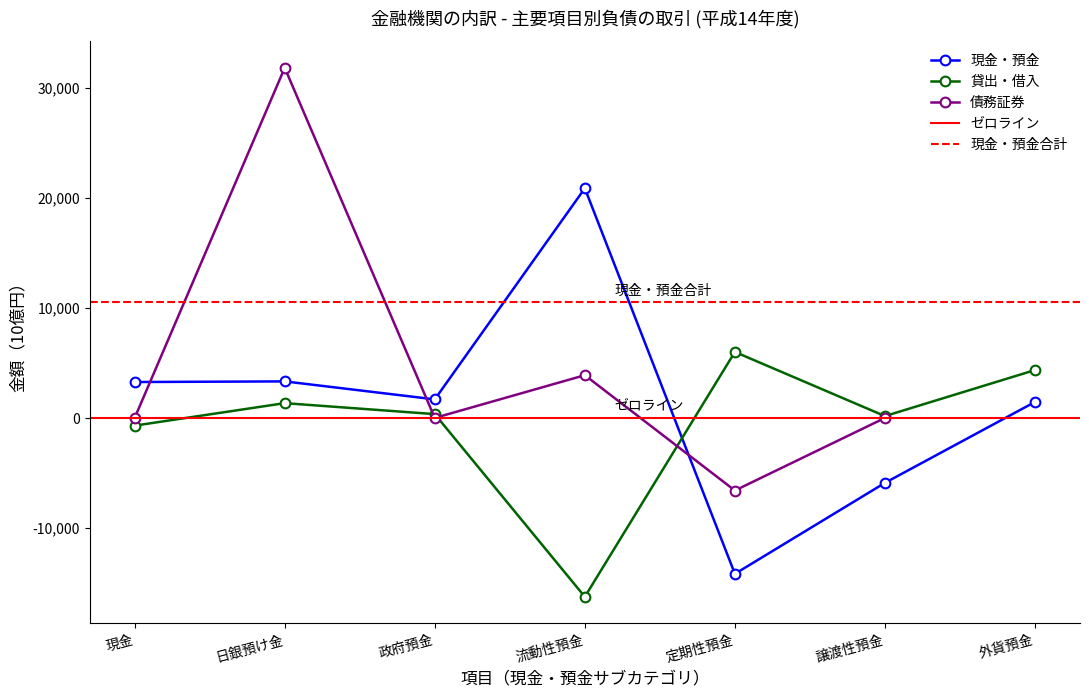

Which has a higher value, (5)定期性預金 or (2)日銀預け金?

(2)日銀預け金